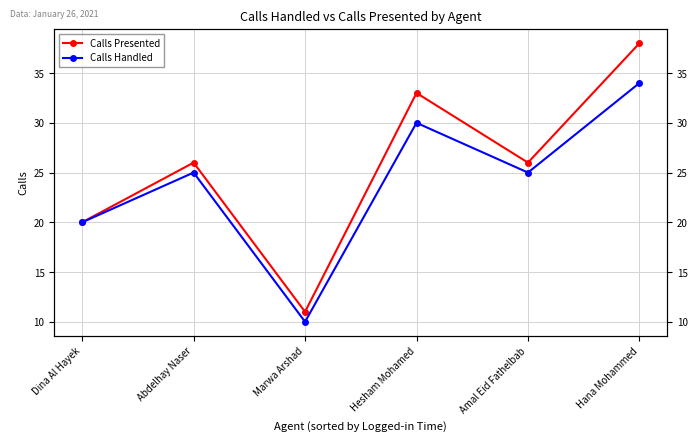

The Calls Handled series shows 25 at Amal Eid Fathelbab. True or false?

True